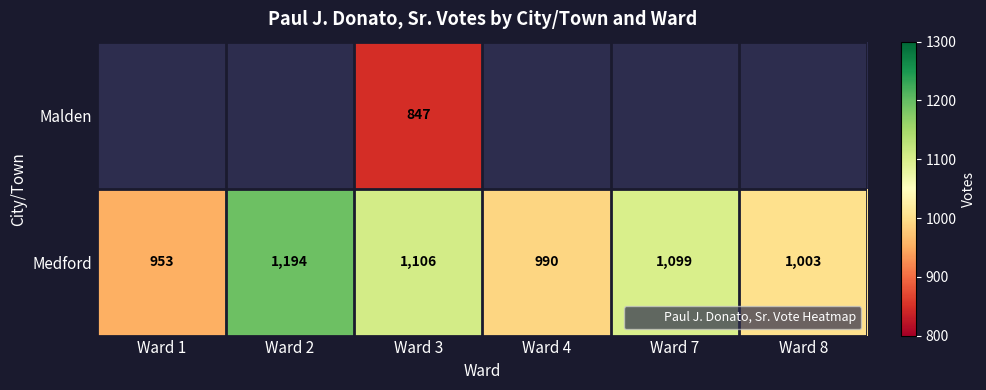

The value of Medford at Ward 8 is 1693. True or false?

False